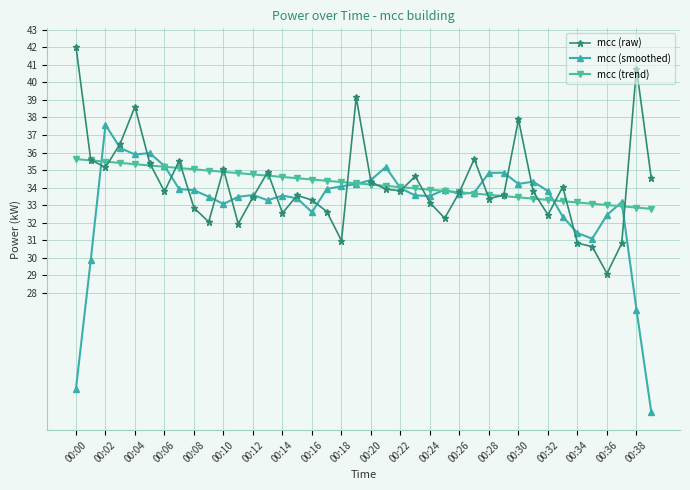

Which series has the largest range (max minus min)?

mcc (smoothed)